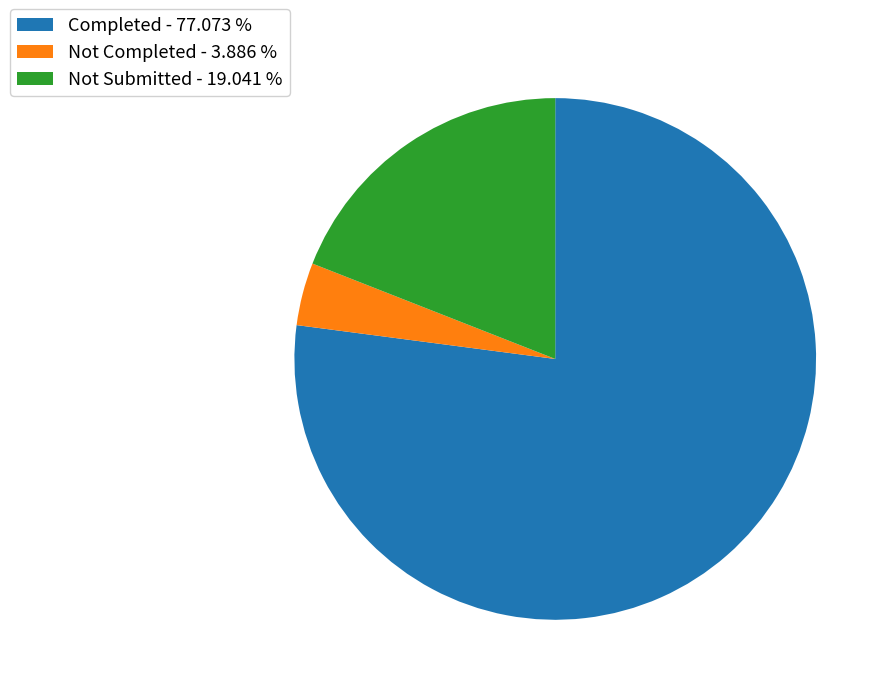

Do Not Submitted - 19.041 % and Not Completed - 3.886 % together represent more than half of the pie?

No